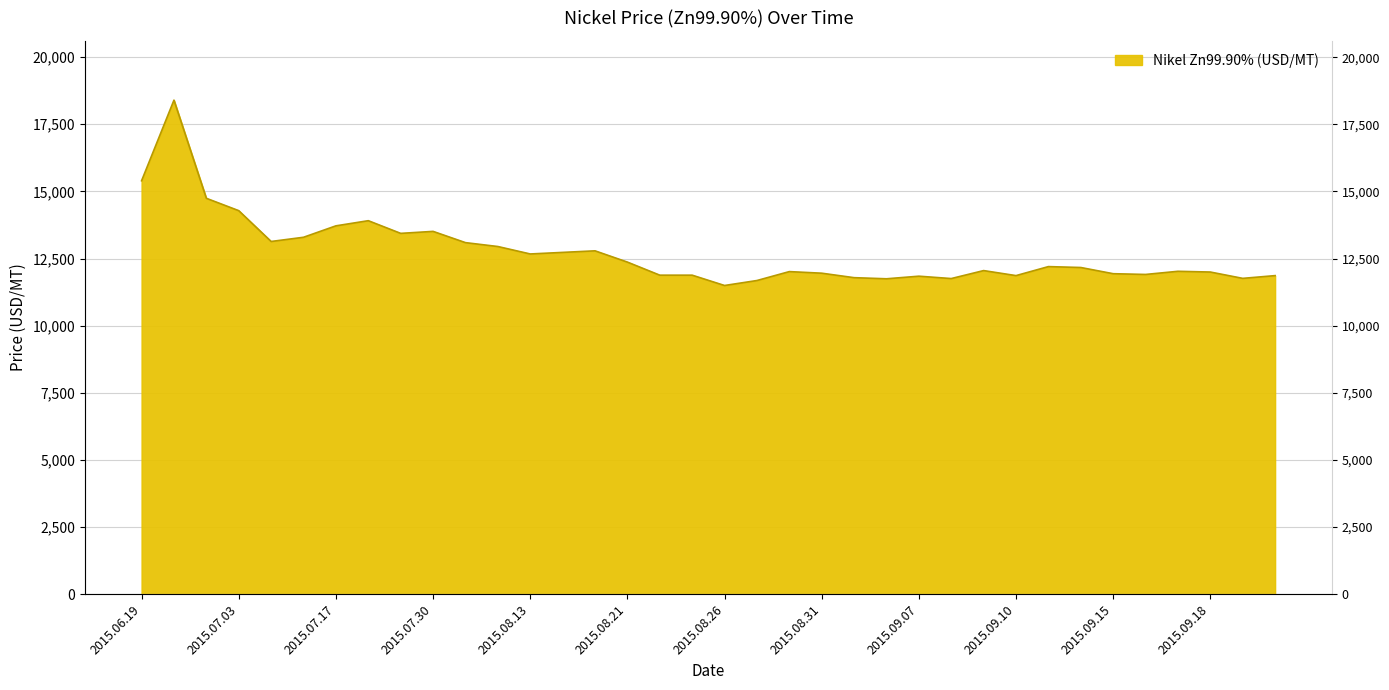

What is the change in value from 2015.06.23 to 2015.06.30?

-3655.8